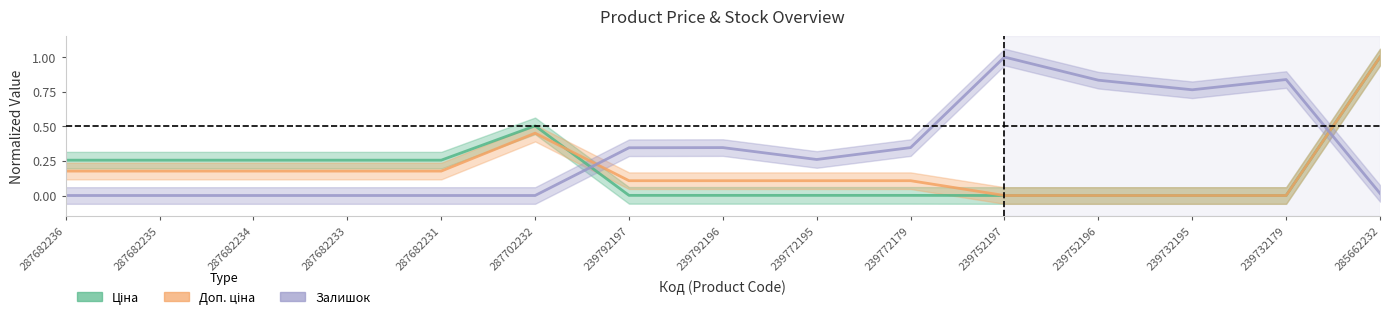

Is it true that Доп. ціна equals 0.3 at 287682235?

False